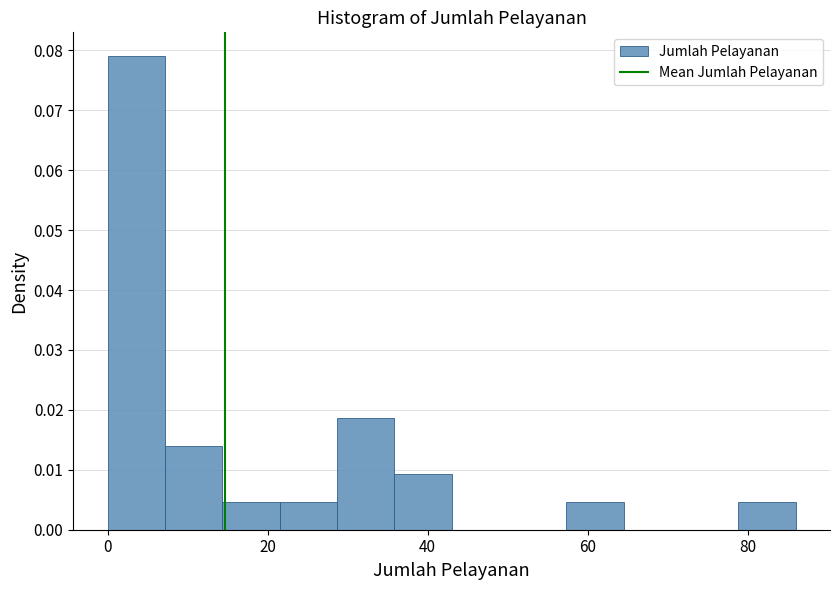

Read against the x-axis, roughly where is the centre of the tallest bar?

4